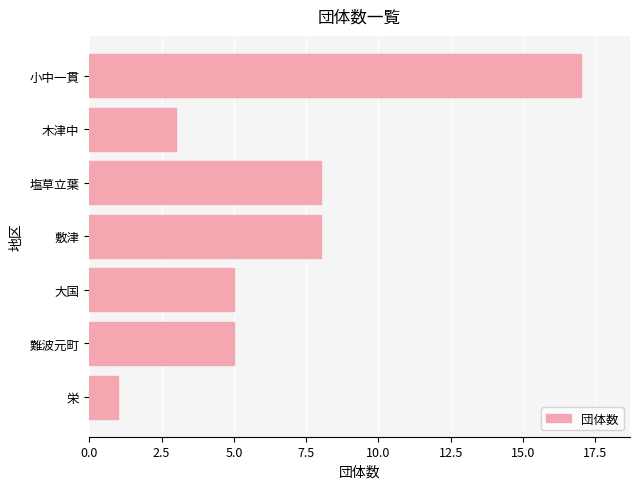

Which has a higher value, 塩草立葉 or 難波元町?

塩草立葉